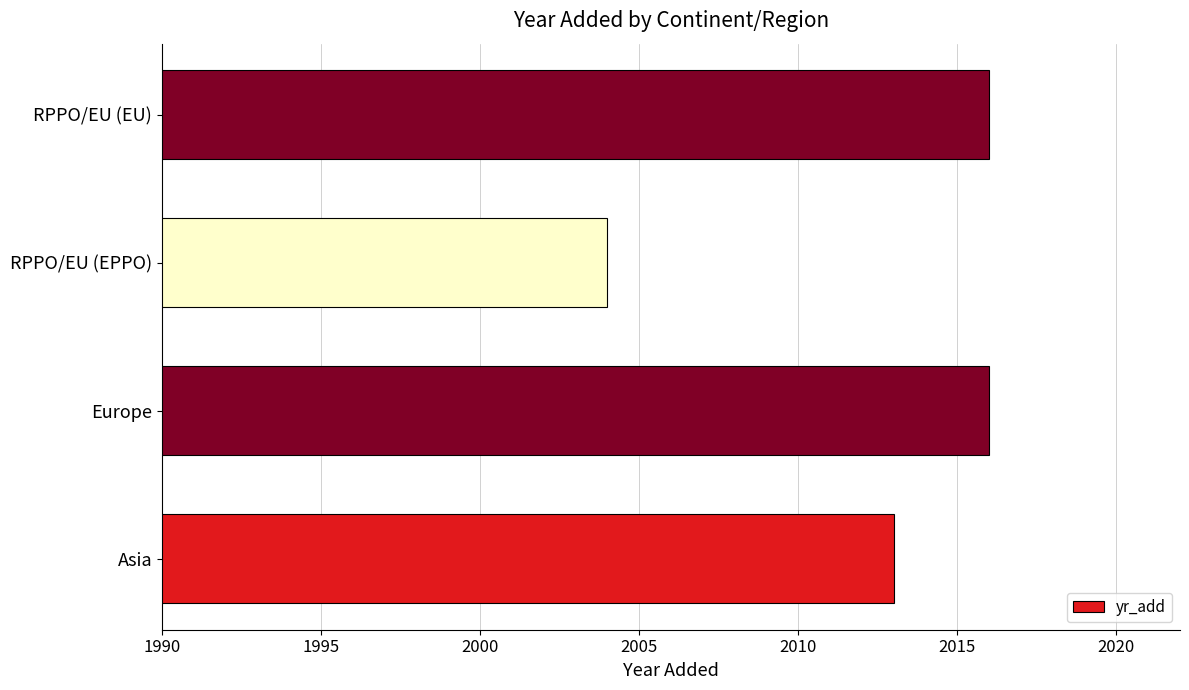

Count the values in the range 2013 to 2016.

3